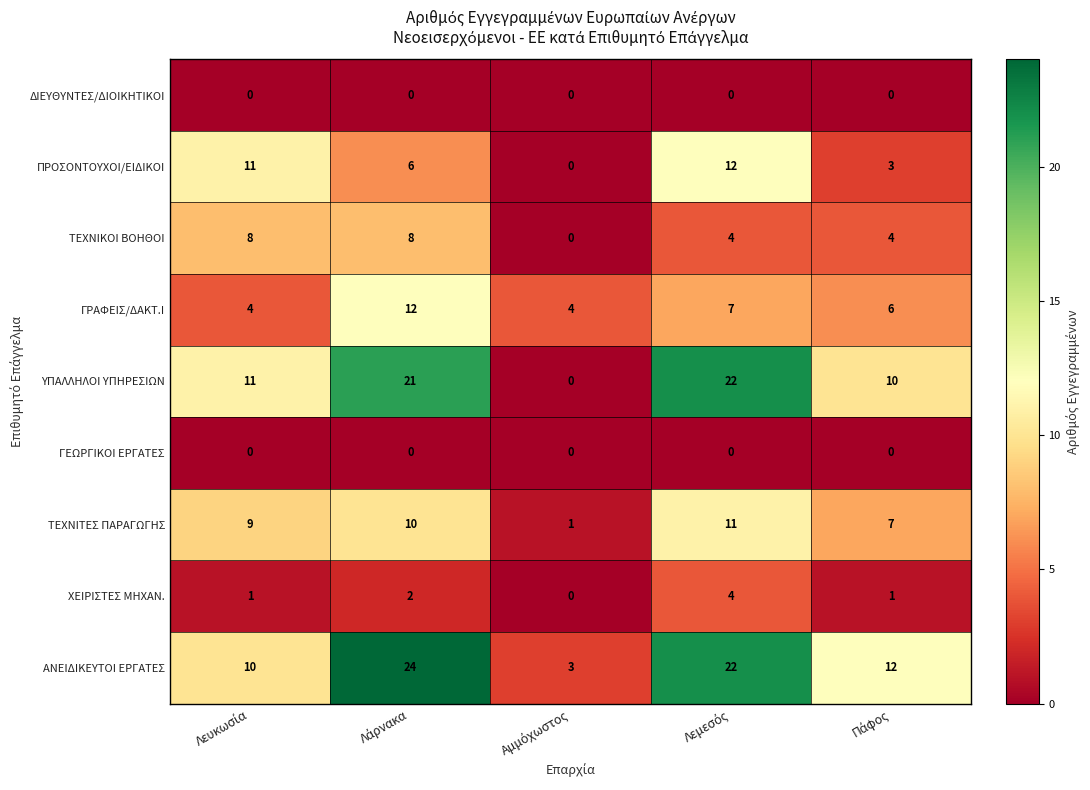

Which series has the largest total across all categories?

ΑΝΕΙΔΙΚΕΥΤΟΙ ΕΡΓΑΤΕΣ